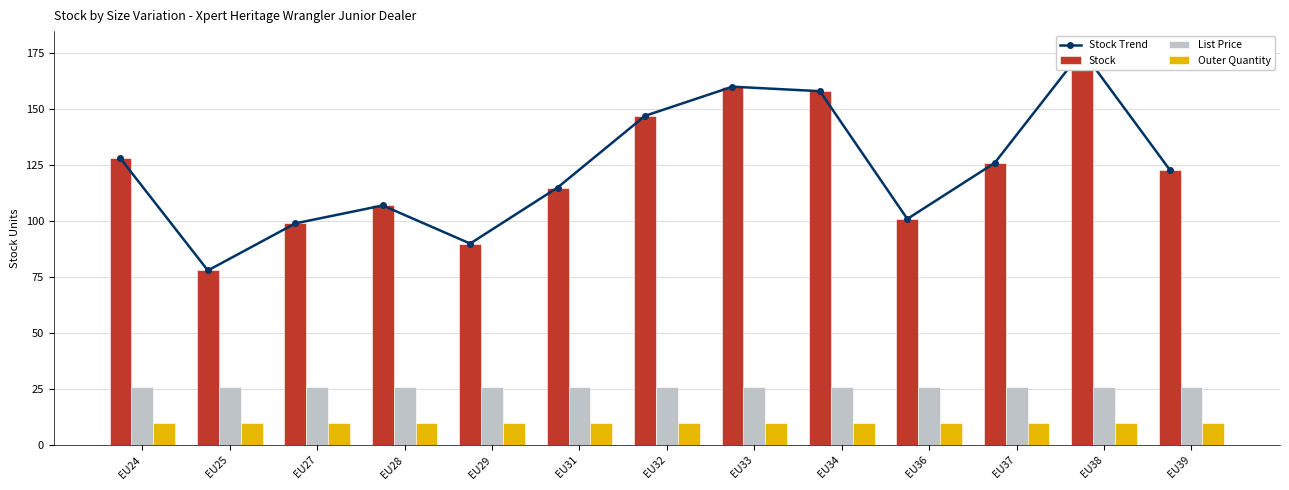

At which category is the sum across all series the highest?

EU38